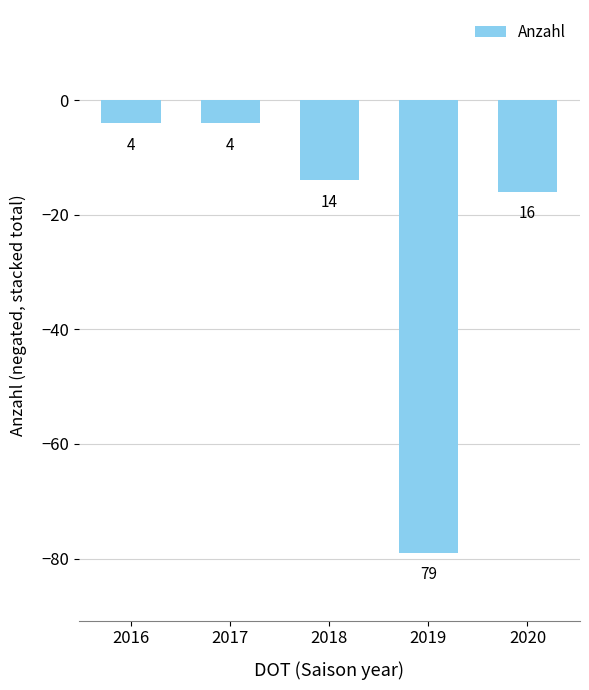

What is the sum of all values?

-117